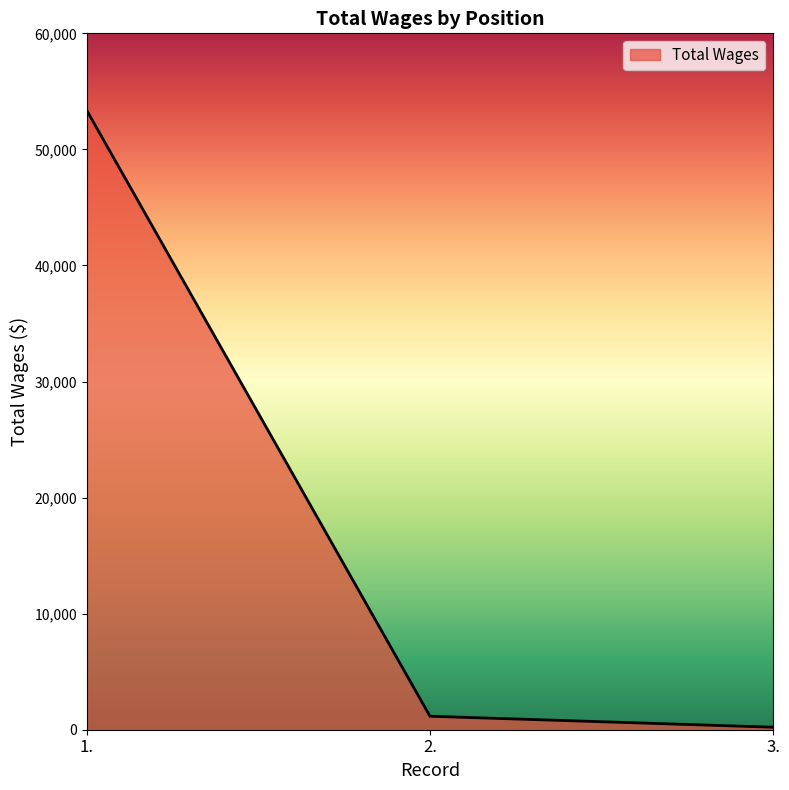

What is the change in value from 1. to 2.?

-52176